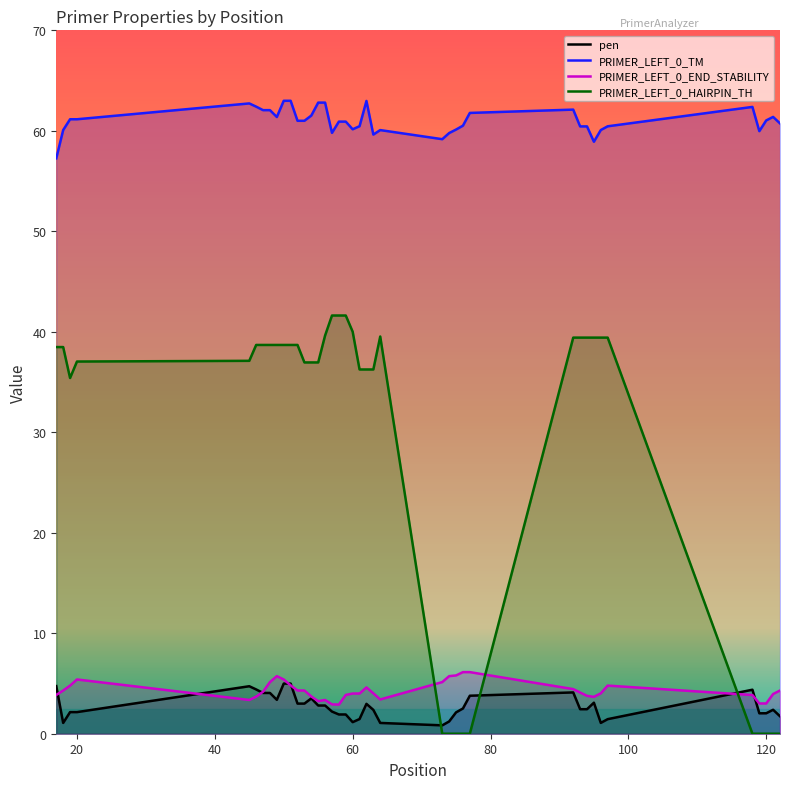

True or false: PRIMER_LEFT_0_END_STABILITY and pen cross at least once.

True